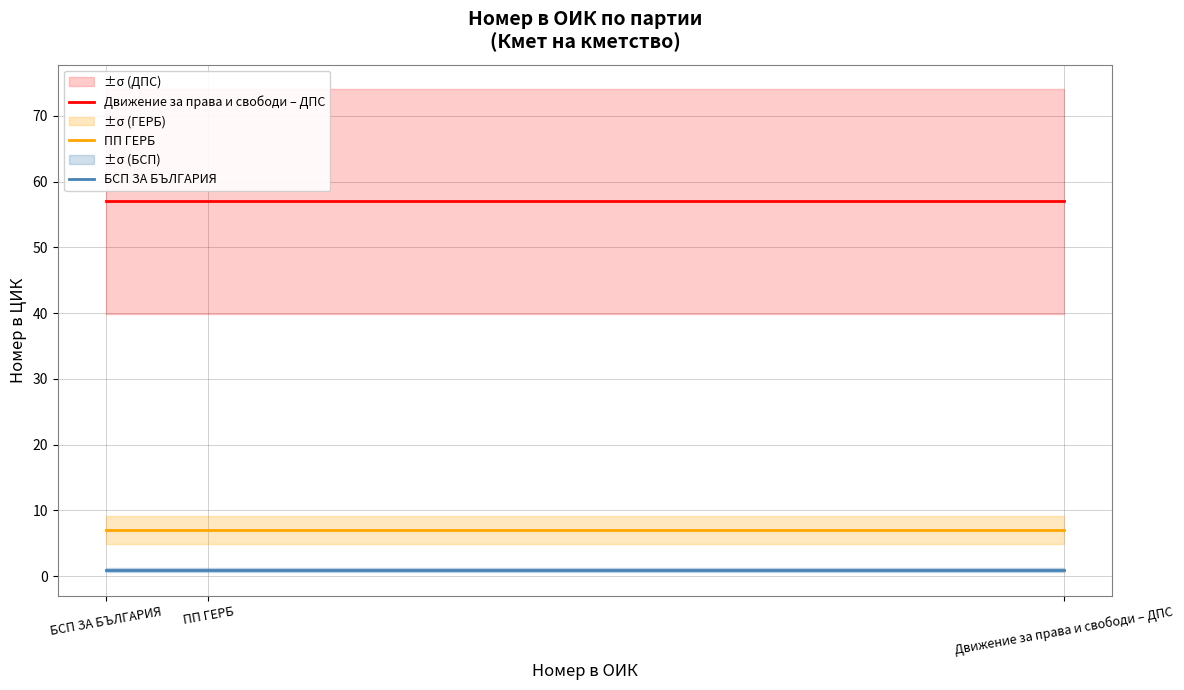

What is the smallest value displayed?

1